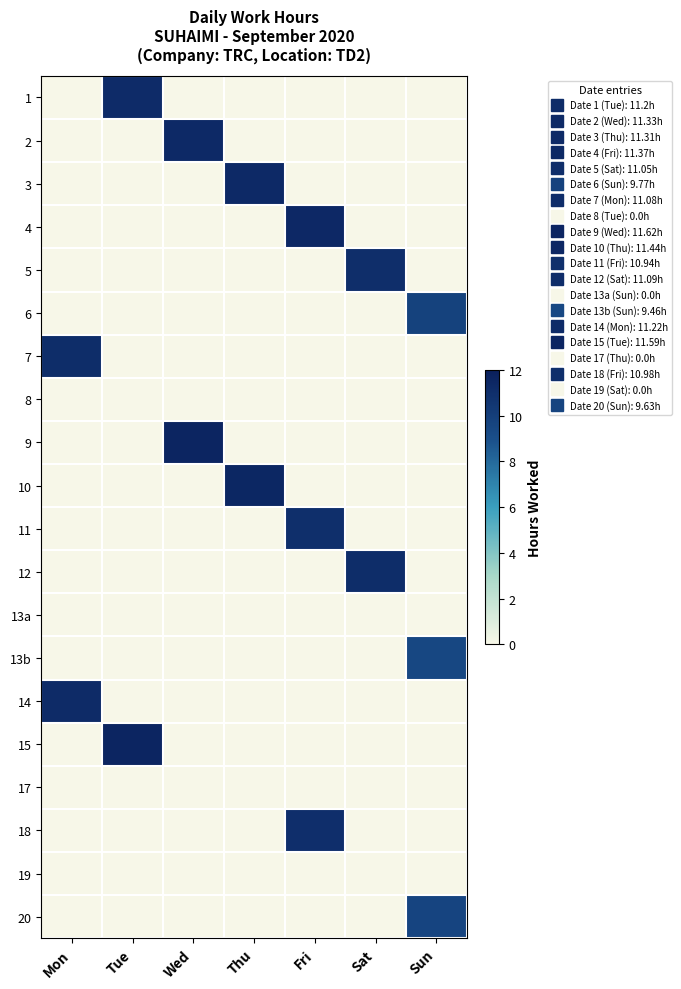

Reading left to right, transcribe all the data shown in this chart.

1: Mon=0.0	Tue=11.2	Wed=0.0	Thu=0.0	Fri=0.0	Sat=0.0	Sun=0.0
2: Mon=0.0	Tue=0.0	Wed=11.3	Thu=0.0	Fri=0.0	Sat=0.0	Sun=0.0
3: Mon=0.0	Tue=0.0	Wed=0.0	Thu=11.3	Fri=0.0	Sat=0.0	Sun=0.0
4: Mon=0.0	Tue=0.0	Wed=0.0	Thu=0.0	Fri=11.4	Sat=0.0	Sun=0.0
5: Mon=0.0	Tue=0.0	Wed=0.0	Thu=0.0	Fri=0.0	Sat=11.1	Sun=0.0
6: Mon=0.0	Tue=0.0	Wed=0.0	Thu=0.0	Fri=0.0	Sat=0.0	Sun=9.8
7: Mon=11.1	Tue=0.0	Wed=0.0	Thu=0.0	Fri=0.0	Sat=0.0	Sun=0.0
8: Mon=0.0	Tue=0.0	Wed=0.0	Thu=0.0	Fri=0.0	Sat=0.0	Sun=0.0
9: Mon=0.0	Tue=0.0	Wed=11.6	Thu=0.0	Fri=0.0	Sat=0.0	Sun=0.0
10: Mon=0.0	Tue=0.0	Wed=0.0	Thu=11.4	Fri=0.0	Sat=0.0	Sun=0.0
11: Mon=0.0	Tue=0.0	Wed=0.0	Thu=0.0	Fri=10.9	Sat=0.0	Sun=0.0
12: Mon=0.0	Tue=0.0	Wed=0.0	Thu=0.0	Fri=0.0	Sat=11.1	Sun=0.0
13a: Mon=0.0	Tue=0.0	Wed=0.0	Thu=0.0	Fri=0.0	Sat=0.0	Sun=0.0
13b: Mon=0.0	Tue=0.0	Wed=0.0	Thu=0.0	Fri=0.0	Sat=0.0	Sun=9.5
14: Mon=11.2	Tue=0.0	Wed=0.0	Thu=0.0	Fri=0.0	Sat=0.0	Sun=0.0
15: Mon=0.0	Tue=11.6	Wed=0.0	Thu=0.0	Fri=0.0	Sat=0.0	Sun=0.0
17: Mon=0.0	Tue=0.0	Wed=0.0	Thu=0.0	Fri=0.0	Sat=0.0	Sun=0.0
18: Mon=0.0	Tue=0.0	Wed=0.0	Thu=0.0	Fri=11.0	Sat=0.0	Sun=0.0
19: Mon=0.0	Tue=0.0	Wed=0.0	Thu=0.0	Fri=0.0	Sat=0.0	Sun=0.0
20: Mon=0.0	Tue=0.0	Wed=0.0	Thu=0.0	Fri=0.0	Sat=0.0	Sun=9.6